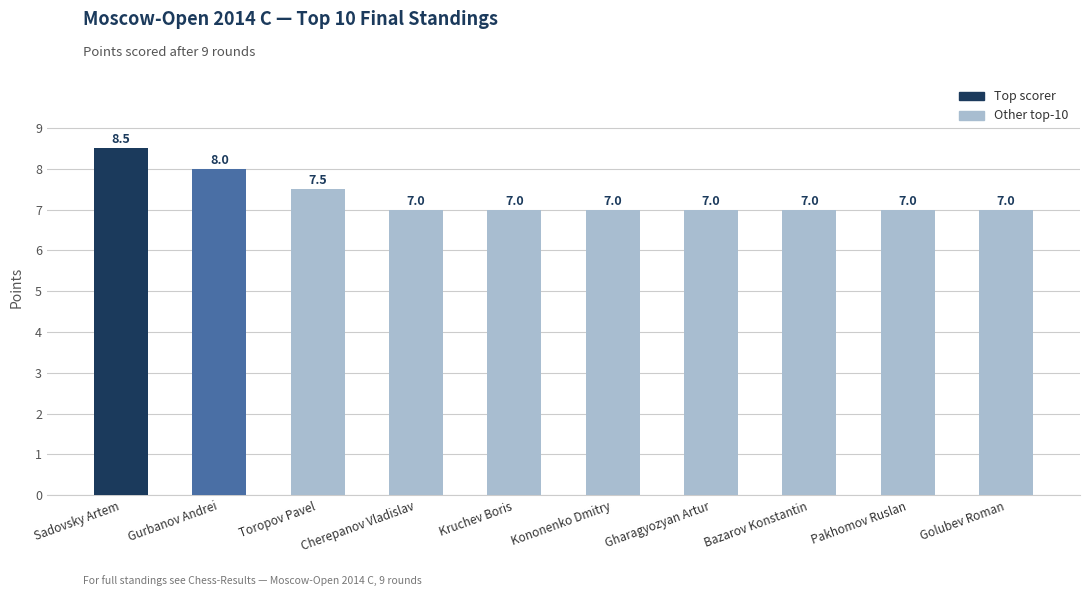

What is the smallest value displayed?

7.0